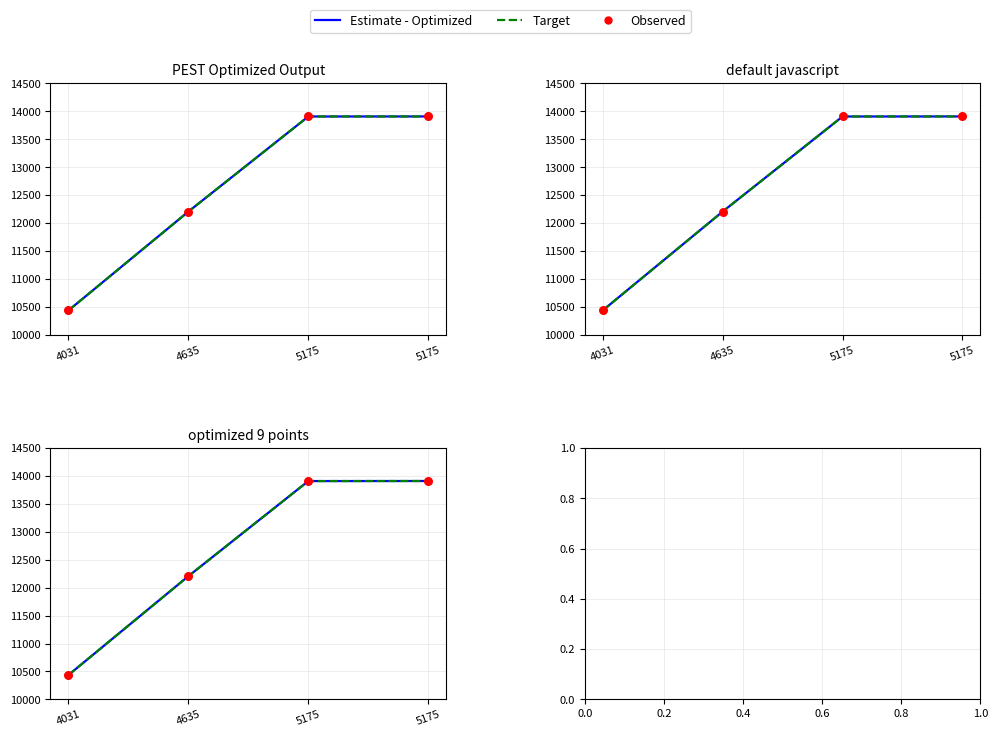

What is the total value across all series at 4635?

36618